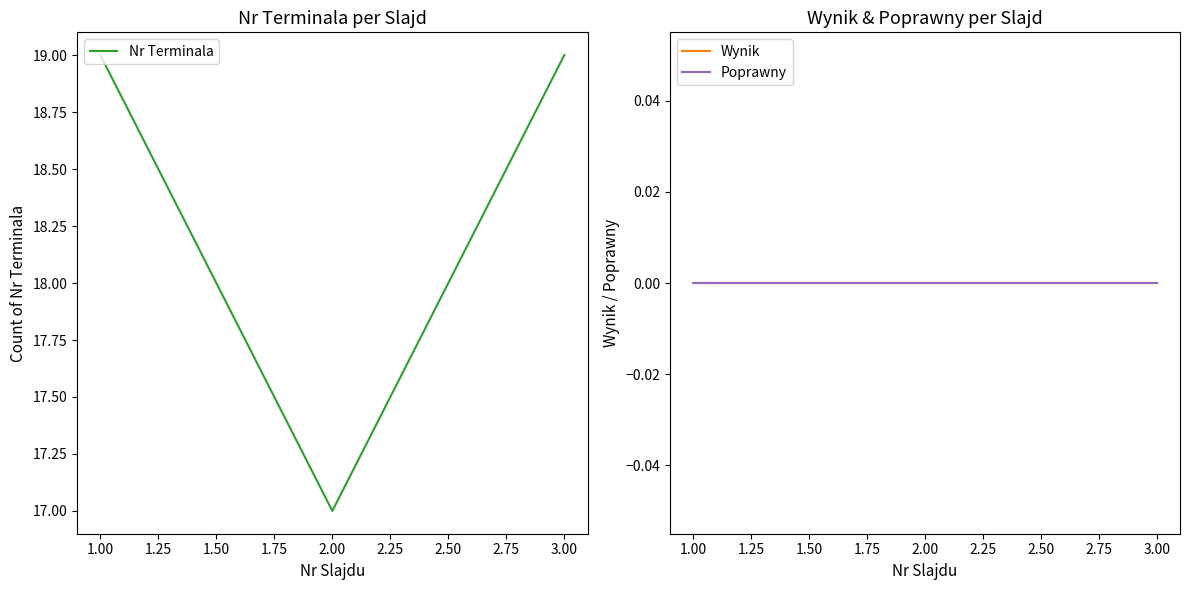

Is it true that Nr Terminala equals 6 at 2.00?

False